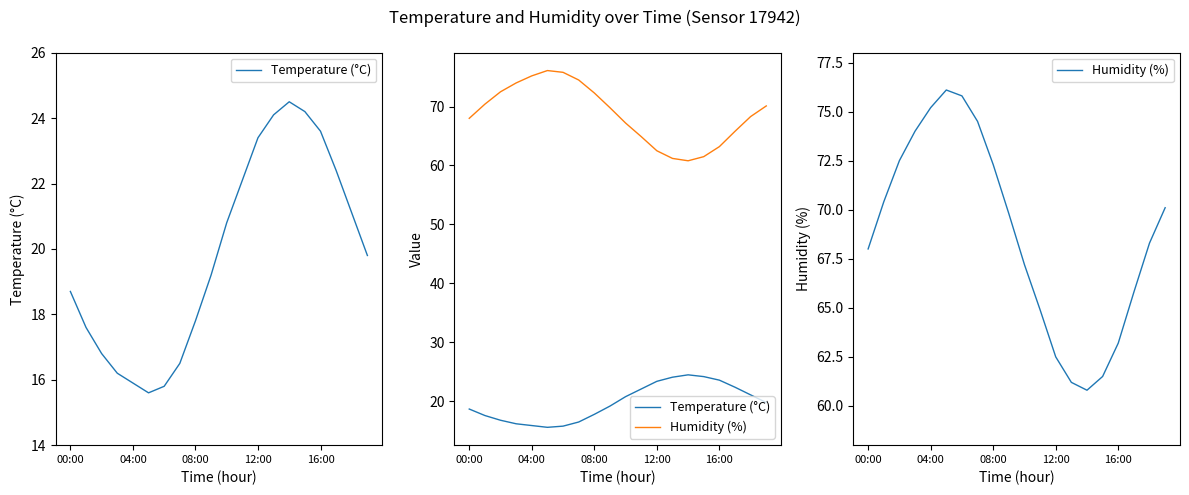

Between 16:00 and 6, which is larger?

16:00